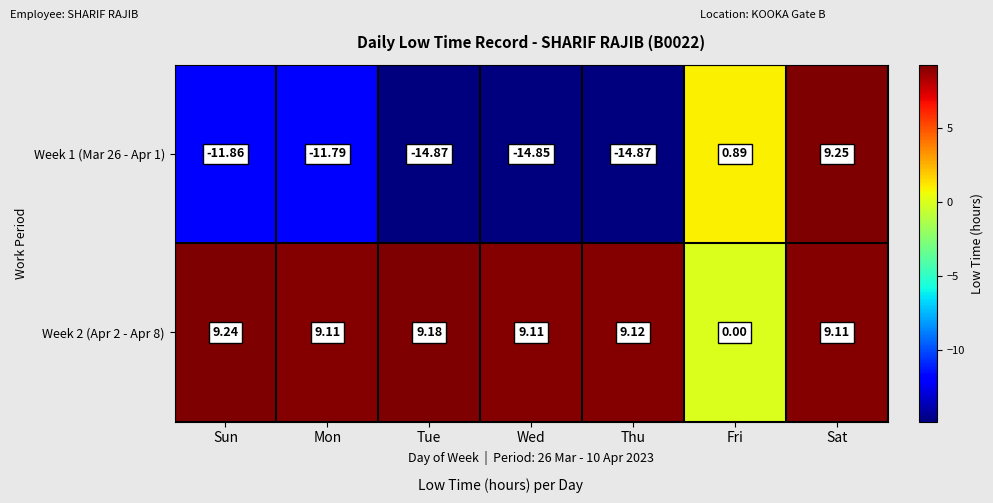

Which series has the largest range (max minus min)?

Week 1 (Mar 26 - Apr 1)